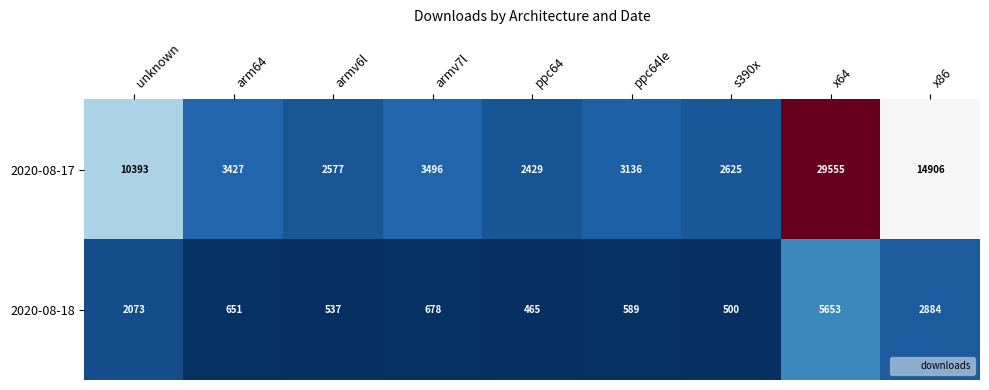

Which category has the lowest value across all series?

ppc64